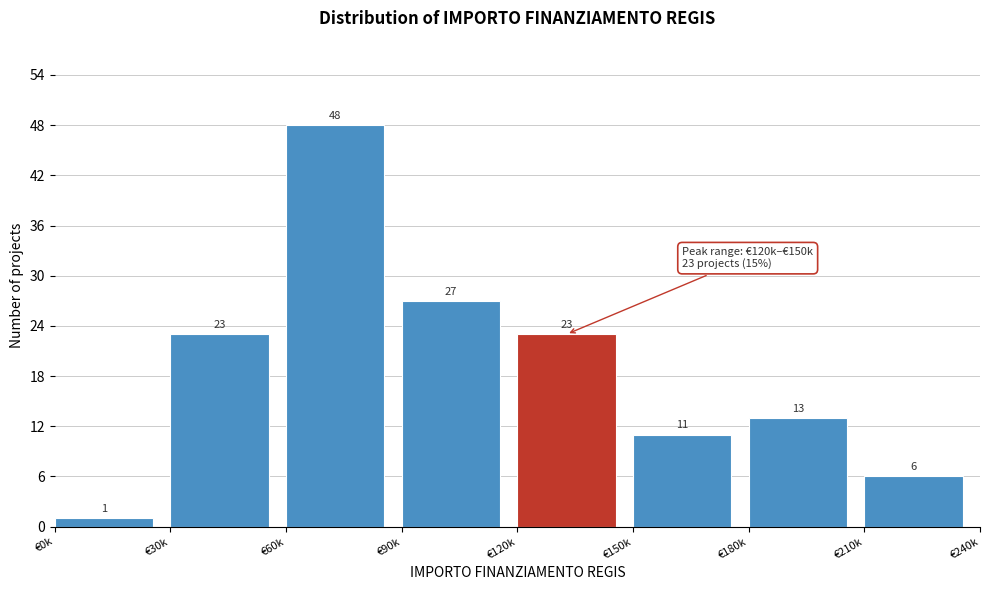

Reading left to right, transcribe all the data shown in this chart.

1	23	48	27	23	11	13	6